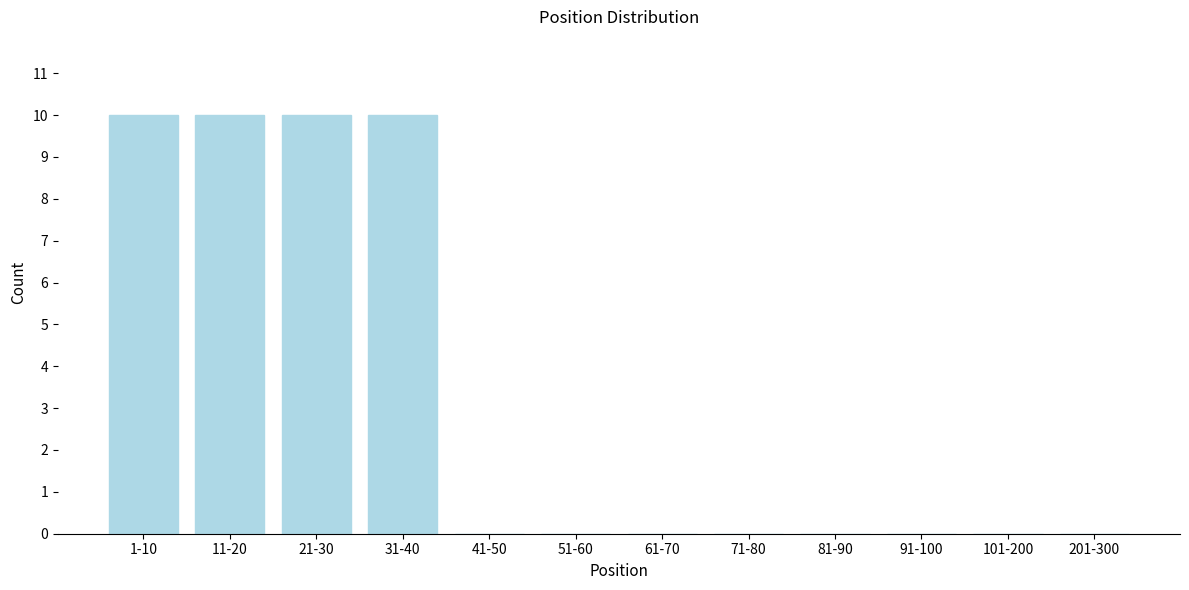

Reading right to left, what are all the values shown in this chart?

201-300=0	101-200=0	91-100=0	81-90=0	71-80=0	61-70=0	51-60=0	41-50=0	31-40=10	21-30=10	11-20=10	1-10=10